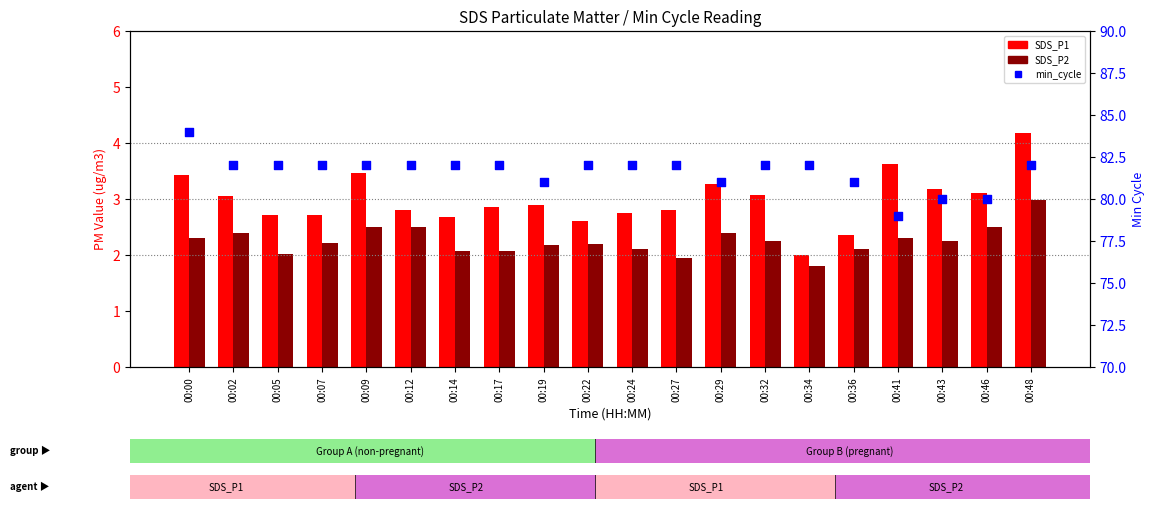

What are all the series names shown in the legend?

SDS_P1, SDS_P2, min_cycle